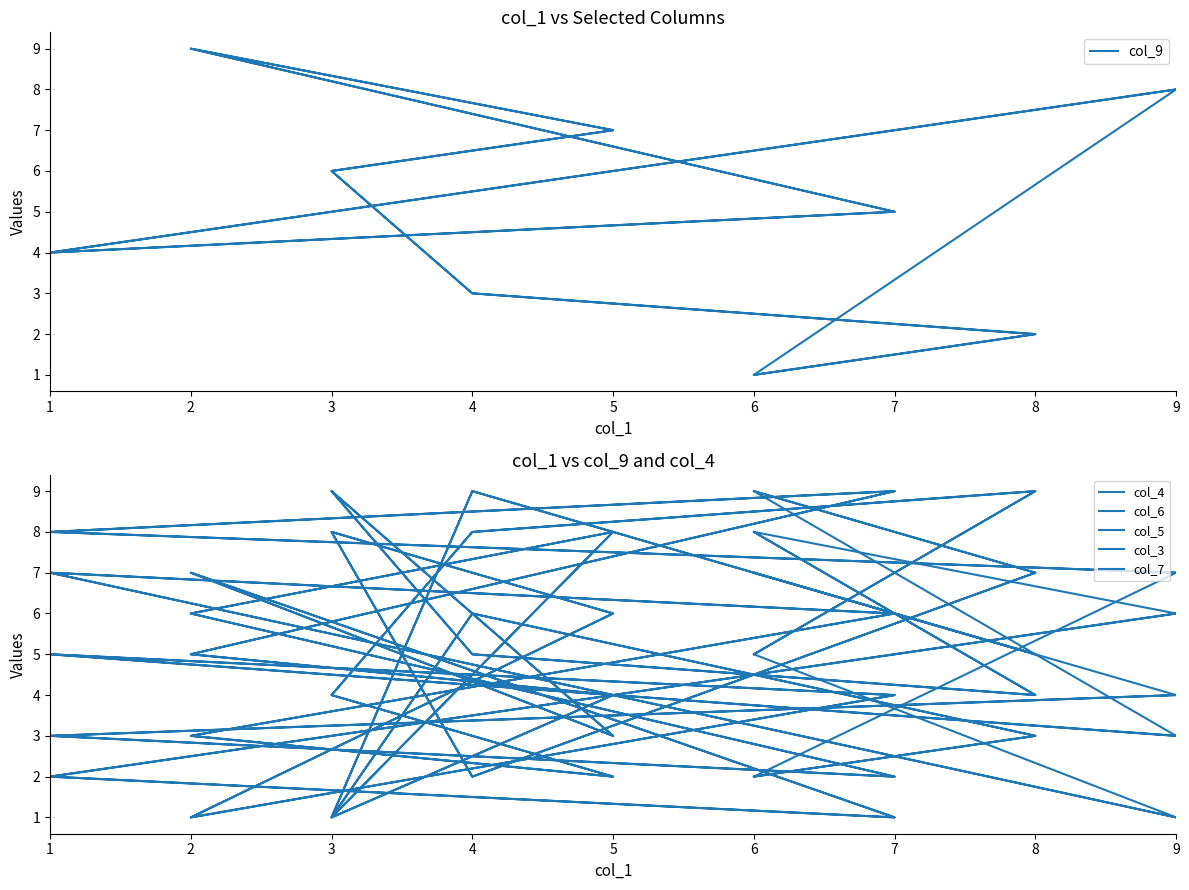

What is the value of the col_9 point at the 14th from the left?

7